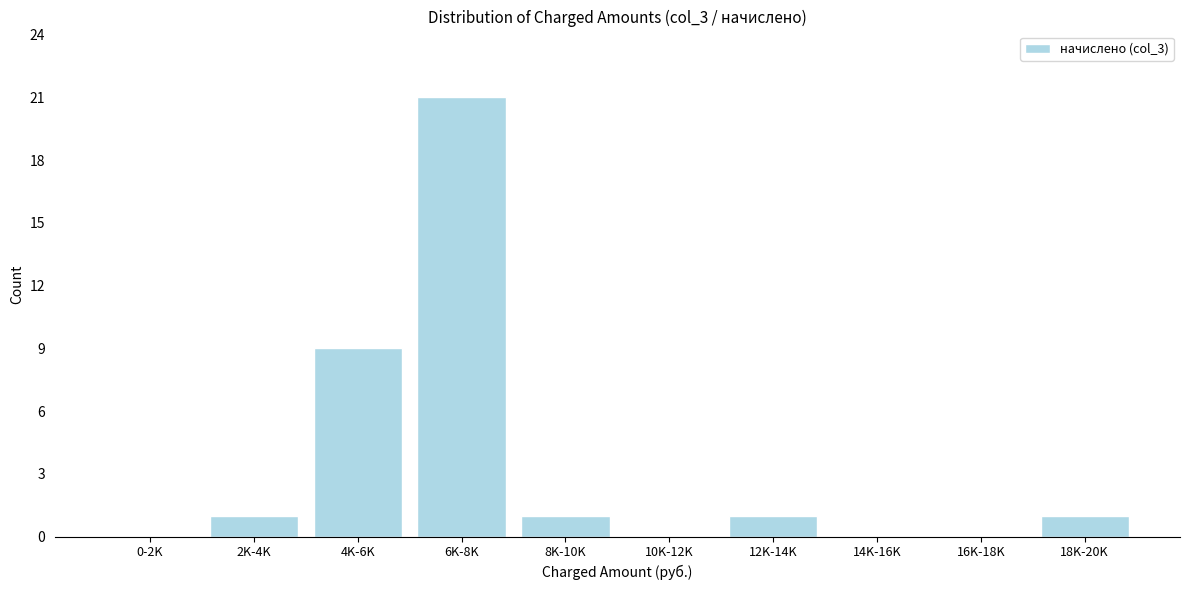

Reading right to left, what are all the values shown in this chart?

18K-20K=1	16K-18K=0	14K-16K=0	12K-14K=1	10K-12K=0	8K-10K=1	6K-8K=21	4K-6K=9	2K-4K=1	0-2K=0